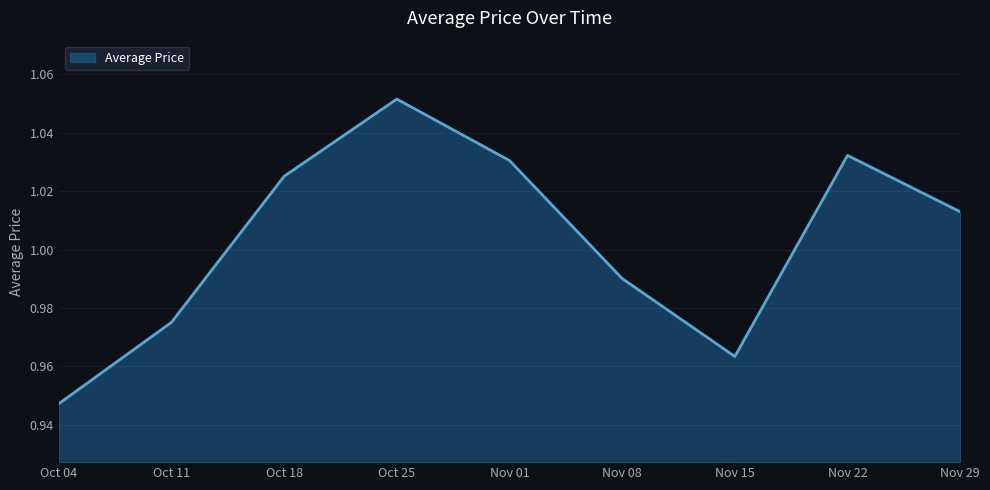

Is it true that the value at Oct 25 is 0.2?

False